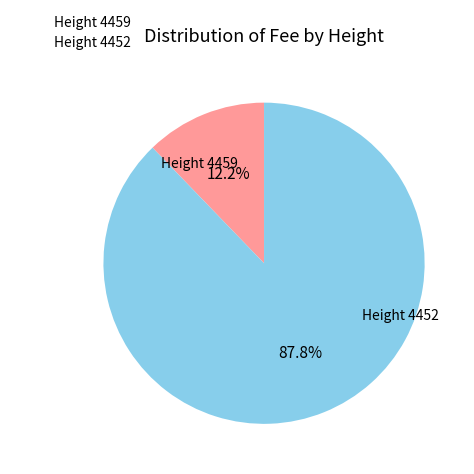

Which category has the smallest portion of the pie?

Height 4459